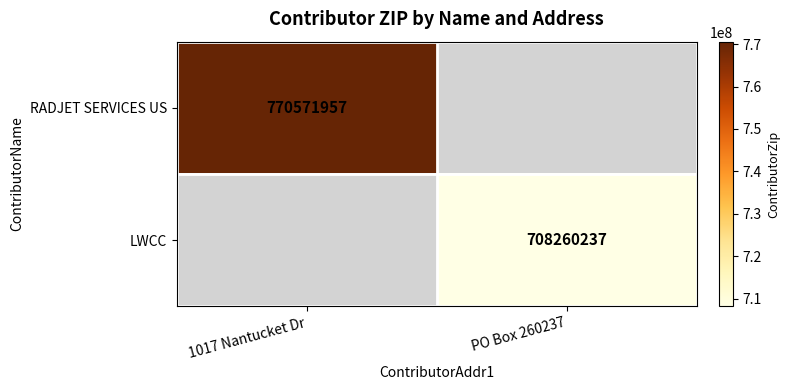

Is the value of RADJET SERVICES US at 1017 Nantucket Dr greater than the value of LWCC at PO Box 260237?

Yes